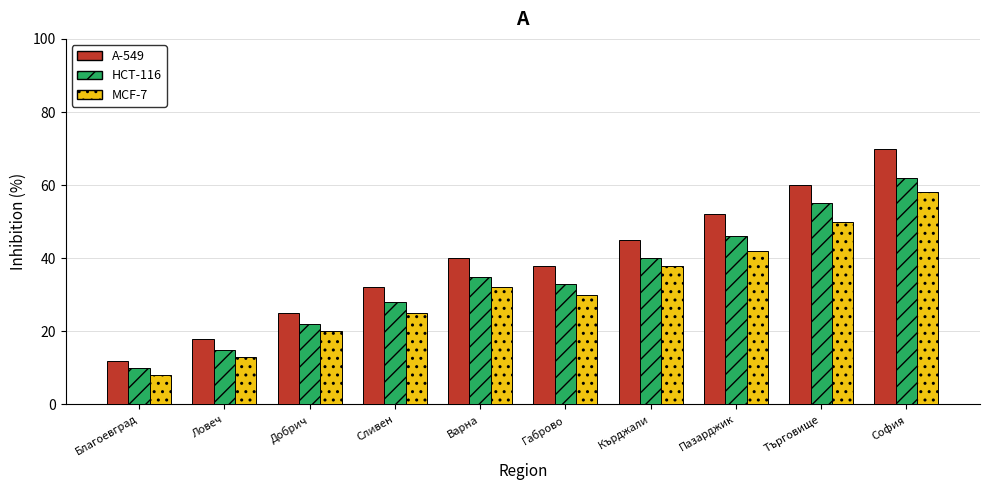

Rank the series by their average value, from lowest to highest.

MCF-7, HCT-116, A-549